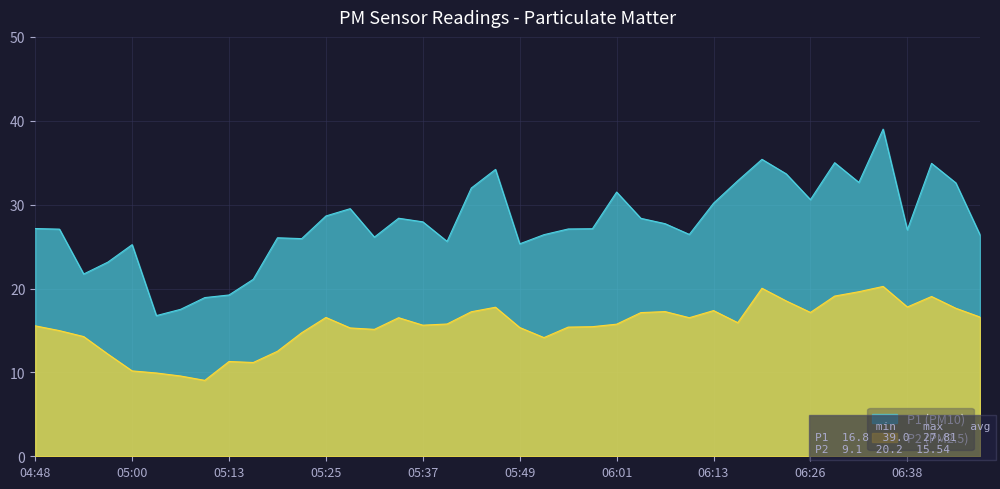

The P1 series shows 29.8 at 04:54. True or false?

False